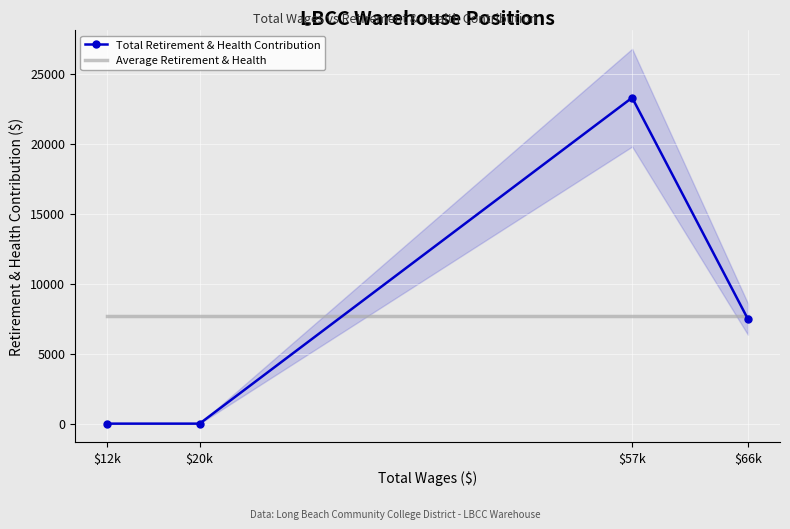

Rank the series by their maximum value, from lowest to highest.

Average Retirement & Health, Total Retirement & Health Contribution